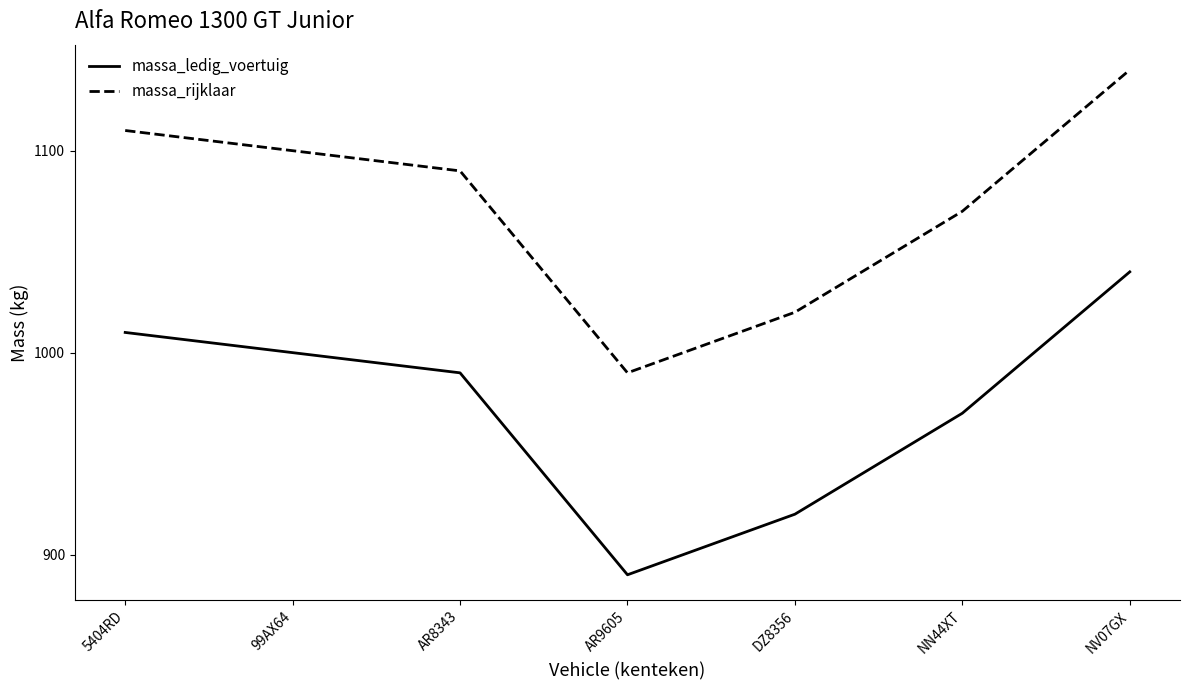

List the labels in order of massa_ledig_voertuig value, largest first.

NV07GX, 5404RD, 99AX64, AR8343, NN44XT, DZ8356, AR9605